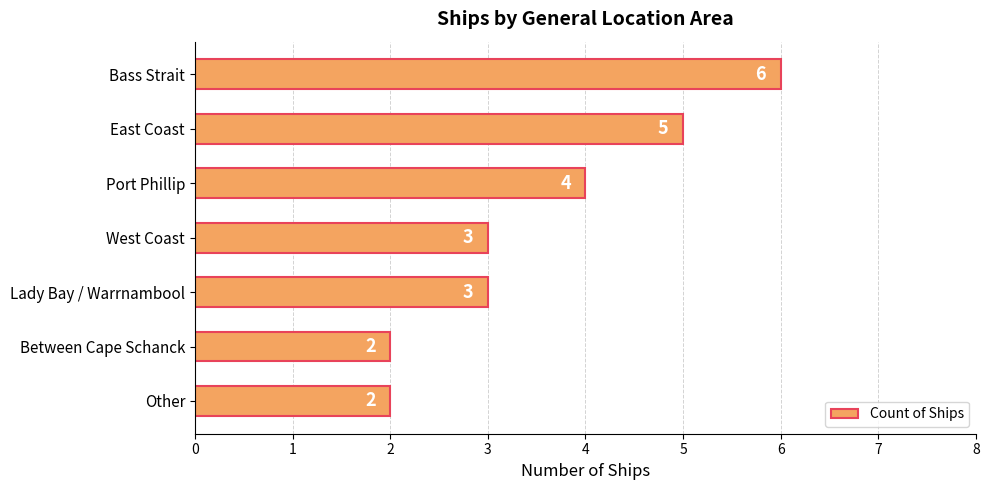

How many bars are there in total?

7